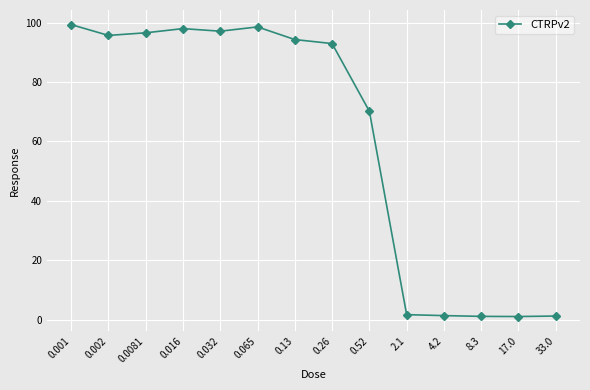

What is the average value?

60.7